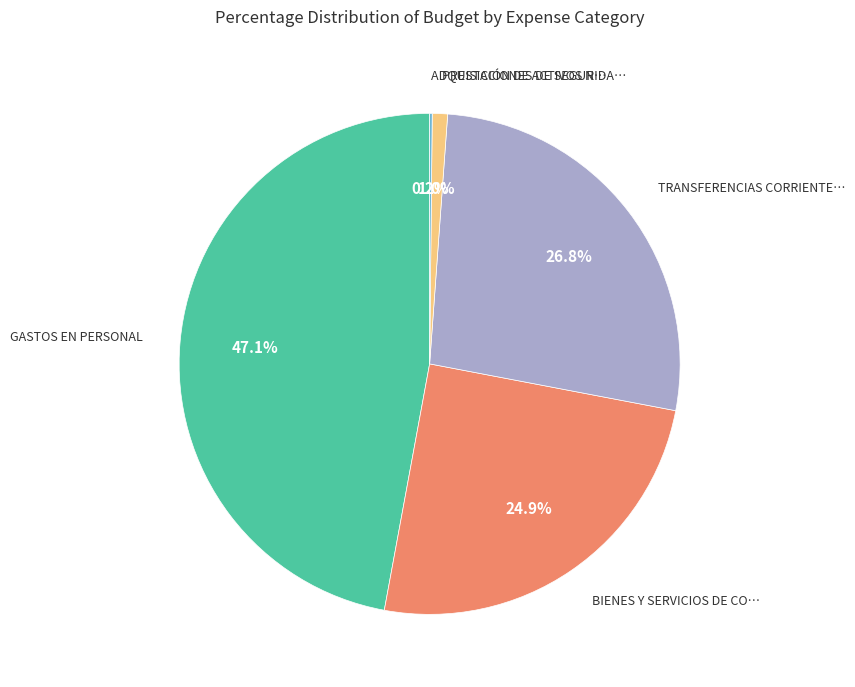

Is there a majority slice in this chart?

No